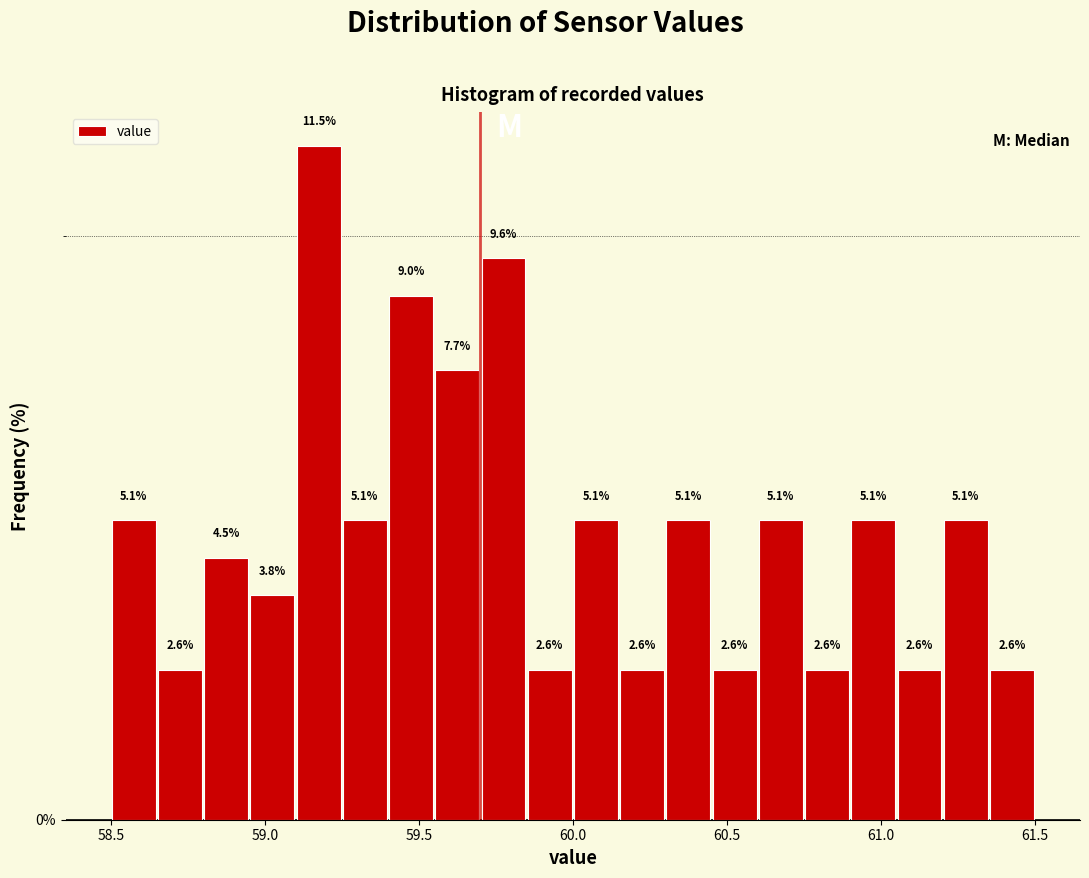

Read against the x-axis, roughly where is the centre of the tallest bar?

59.20